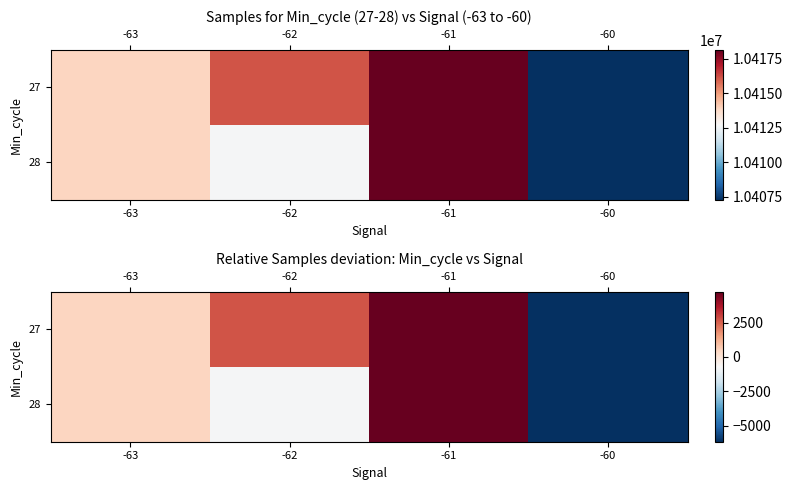

What is the difference between the second highest and second lowest values in the 27 series?

2230.0